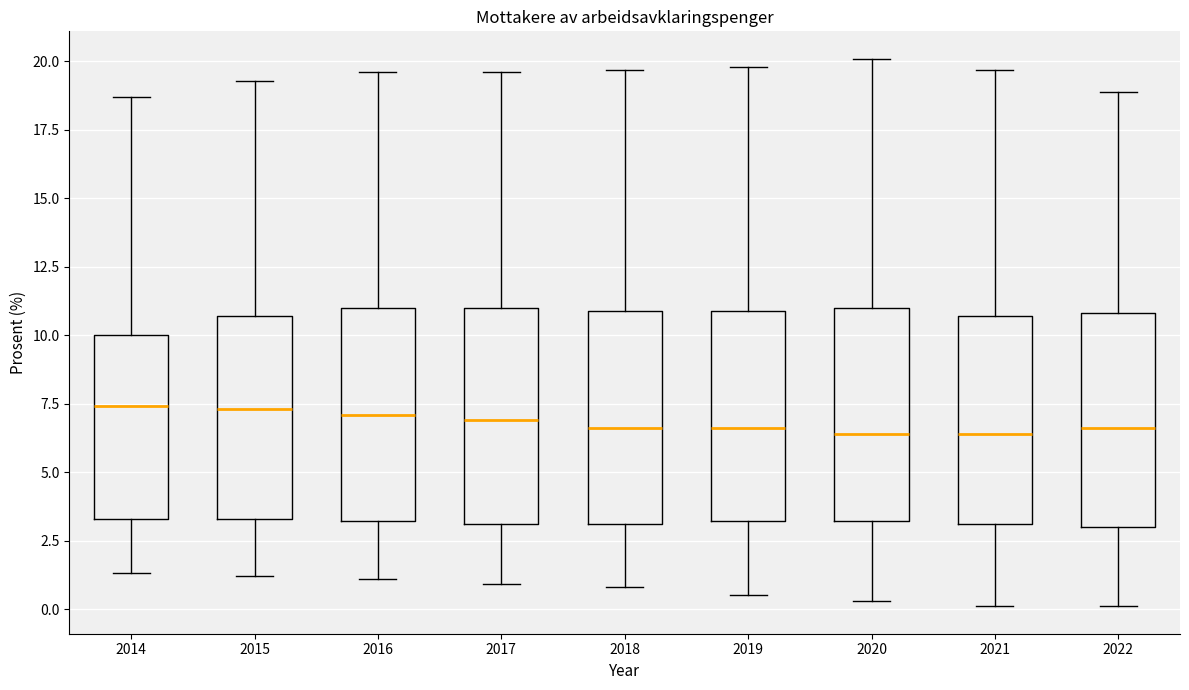

Reading left to right, transcribe this box plot: for each box, give where its median line is, the range the box spans, and where its two whiskers end, as read against the y-axis. The values are not printed on the chart, so give them approximately, as read against the axis.

2014: median 7.5, box 3.5 to 10.0, whiskers 1.5 to 18.5
2015: median 7.5, box 3.5 to 10.5, whiskers 1.0 to 19.5
2016: median 7.0, box 3.0 to 11.0, whiskers 1.0 to 19.5
2017: median 7.0, box 3.0 to 11.0, whiskers 1.0 to 19.5
2018: median 6.5, box 3.0 to 11.0, whiskers 1.0 to 19.5
2019: median 6.5, box 3.0 to 11.0, whiskers 0.5 to 20.0
2020: median 6.5, box 3.0 to 11.0, whiskers 0.5 to 20.0
2021: median 6.5, box 3.0 to 10.5, whiskers 0.0 to 19.5
2022: median 6.5, box 3.0 to 11.0, whiskers 0.0 to 19.0